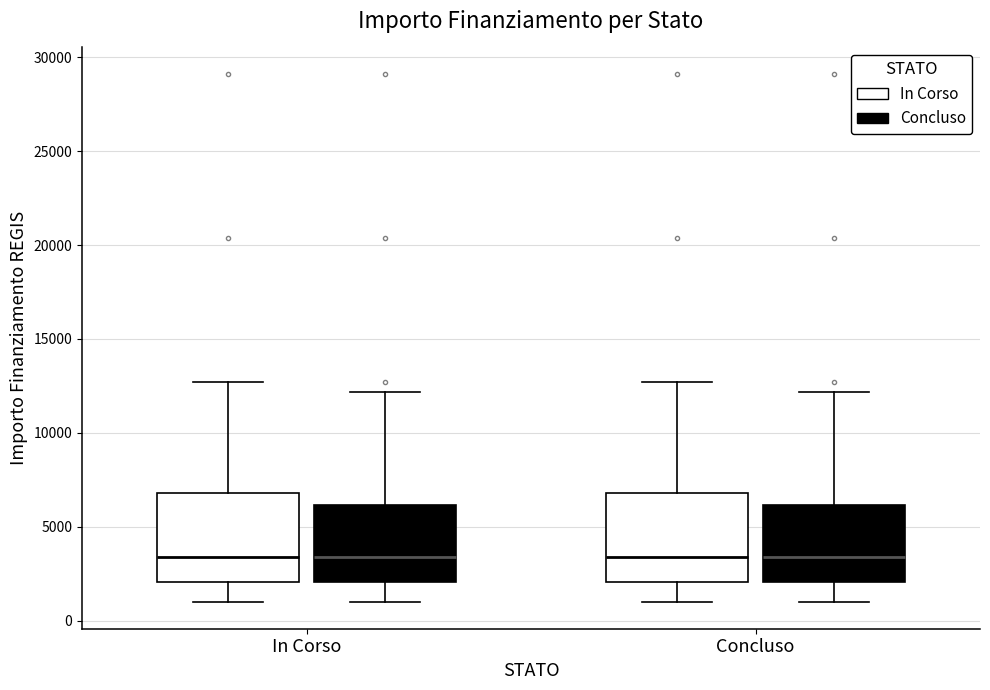

Reading left to right, transcribe this box plot: for each box, give where its median line is, the range the box spans, and where its two whiskers end, as read against the y-axis. The values are not printed on the chart, so give them approximately, as read against the axis.

In Corso (In Corso): median 3500, box 2000 to 7000, whiskers 1000 to 12500
In Corso (Concluso): median 3500, box 2000 to 6000, whiskers 1000 to 12000
Concluso (In Corso): median 3500, box 2000 to 7000, whiskers 1000 to 12500
Concluso (Concluso): median 3500, box 2000 to 6000, whiskers 1000 to 12000